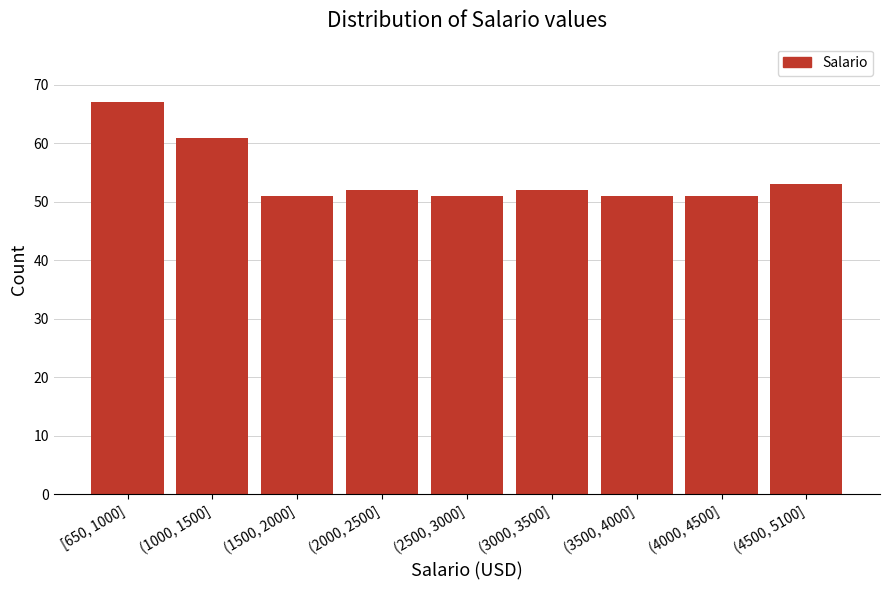

Reading left to right, transcribe all the data shown in this chart.

67	61	51	52	51	52	51	51	53